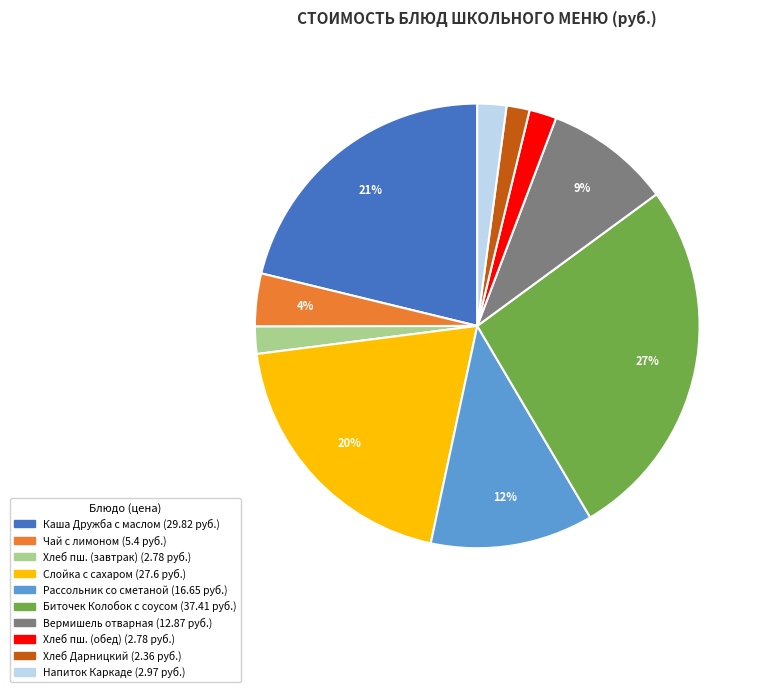

To the nearest percent, what is the difference between the largest and smallest slice percentages?

25%